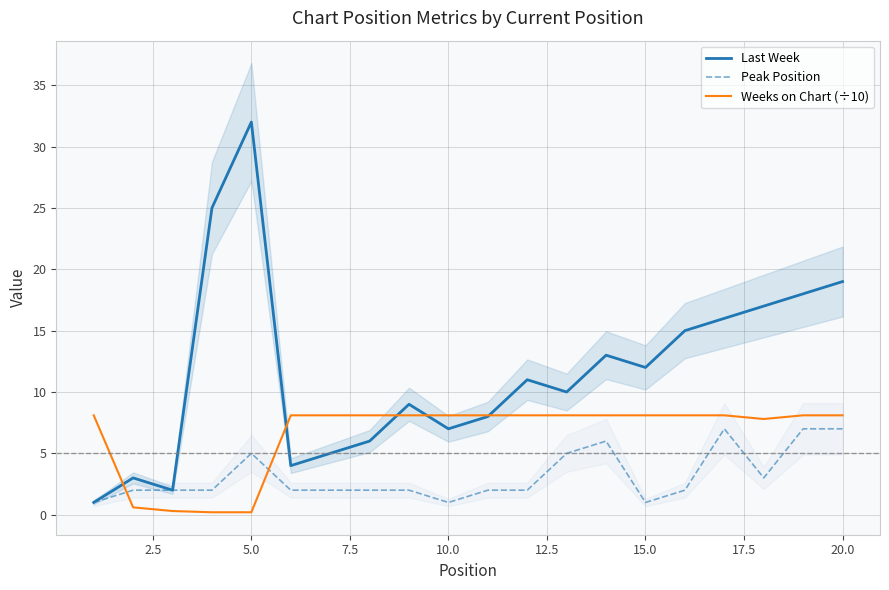

True or false: Peak Position and Last Week cross at least once.

False